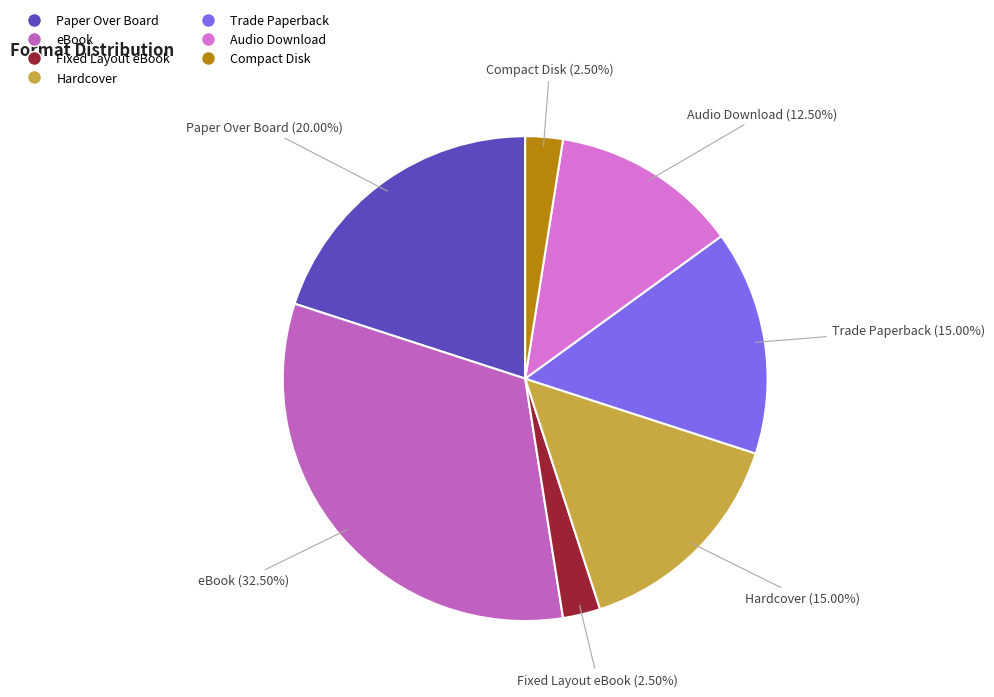

True or false: Hardcover accounts for 15% of the total.

True